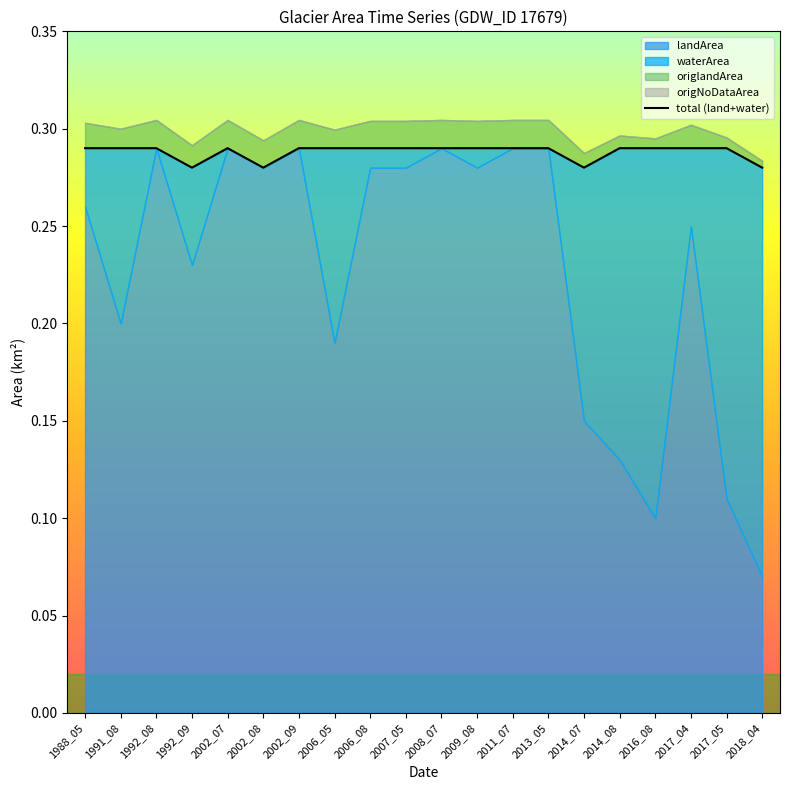

Which has a higher value, 2007_05 or 2002_07?

2007_05